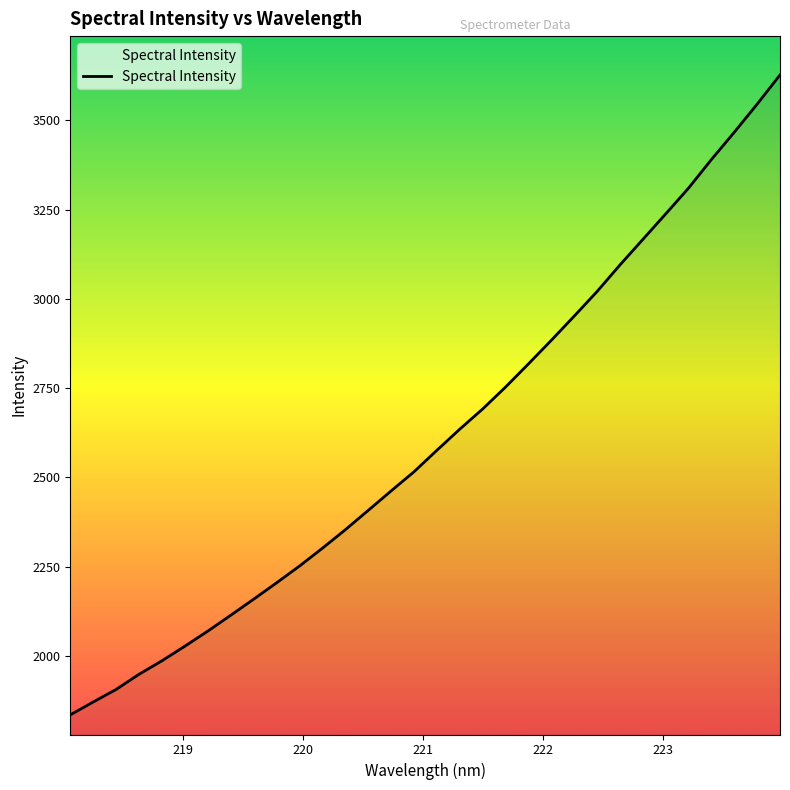

What is the maximum value shown in the chart?

3627.6